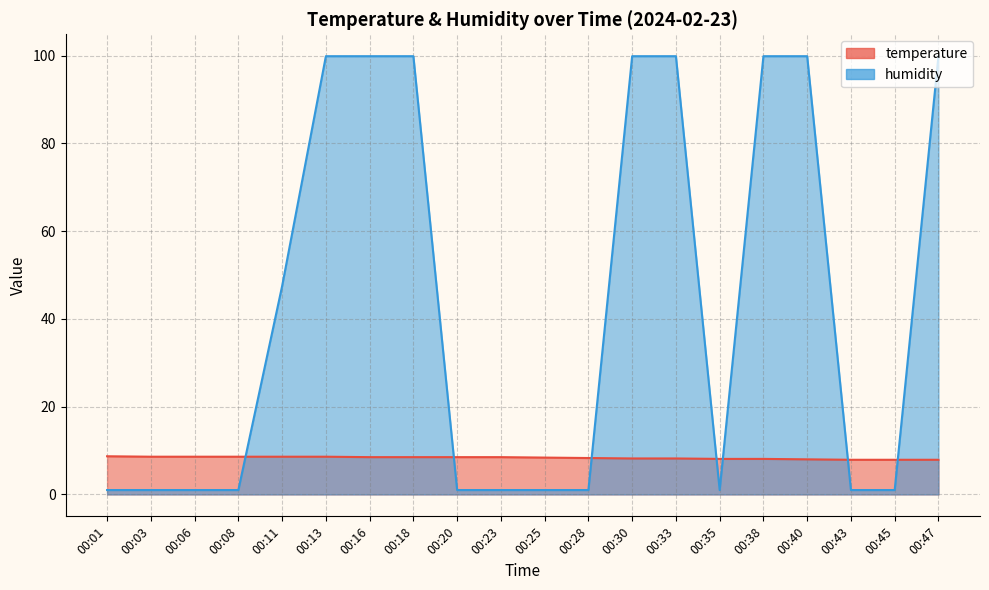

Which has a higher value, 00:25 or 00:30?

00:25